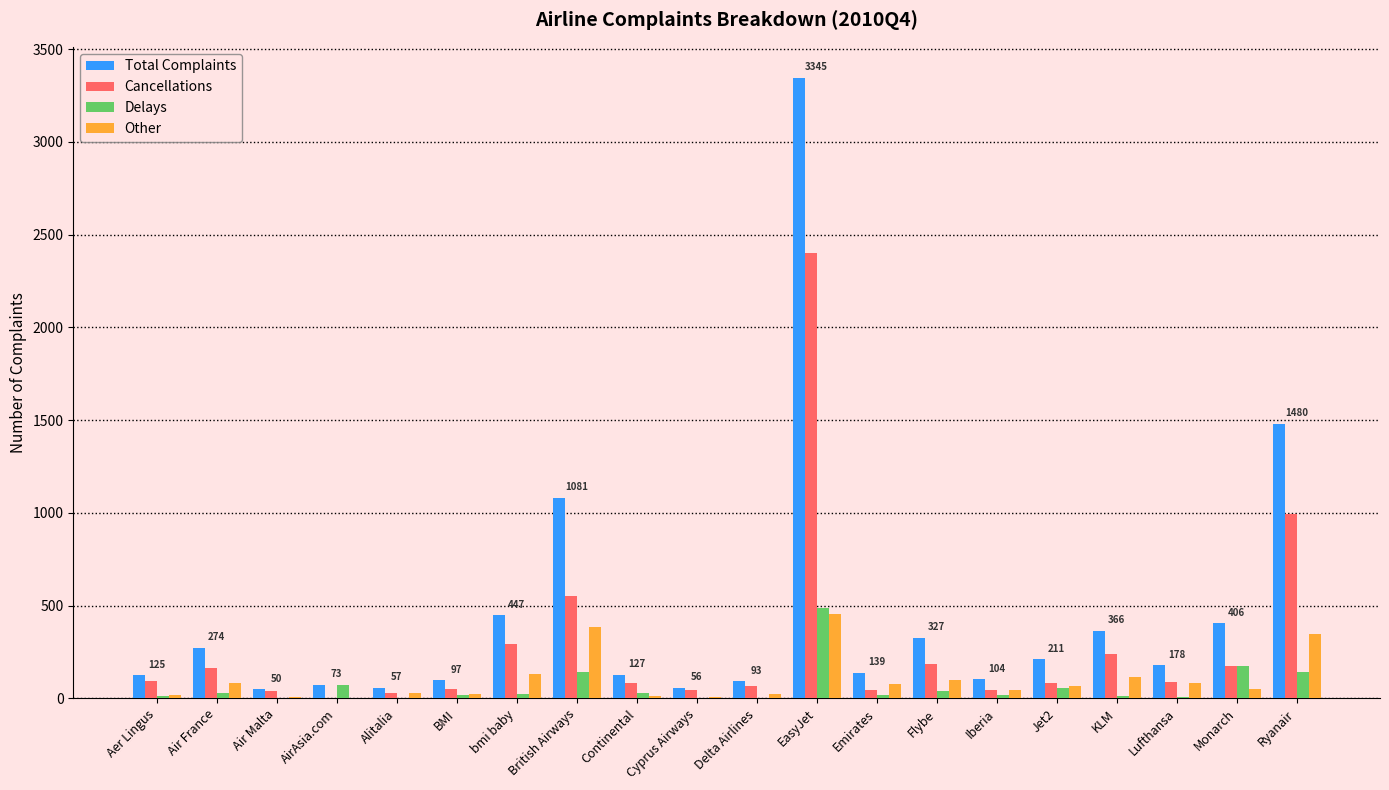

What is the sum of all Total Complaints values?

9036